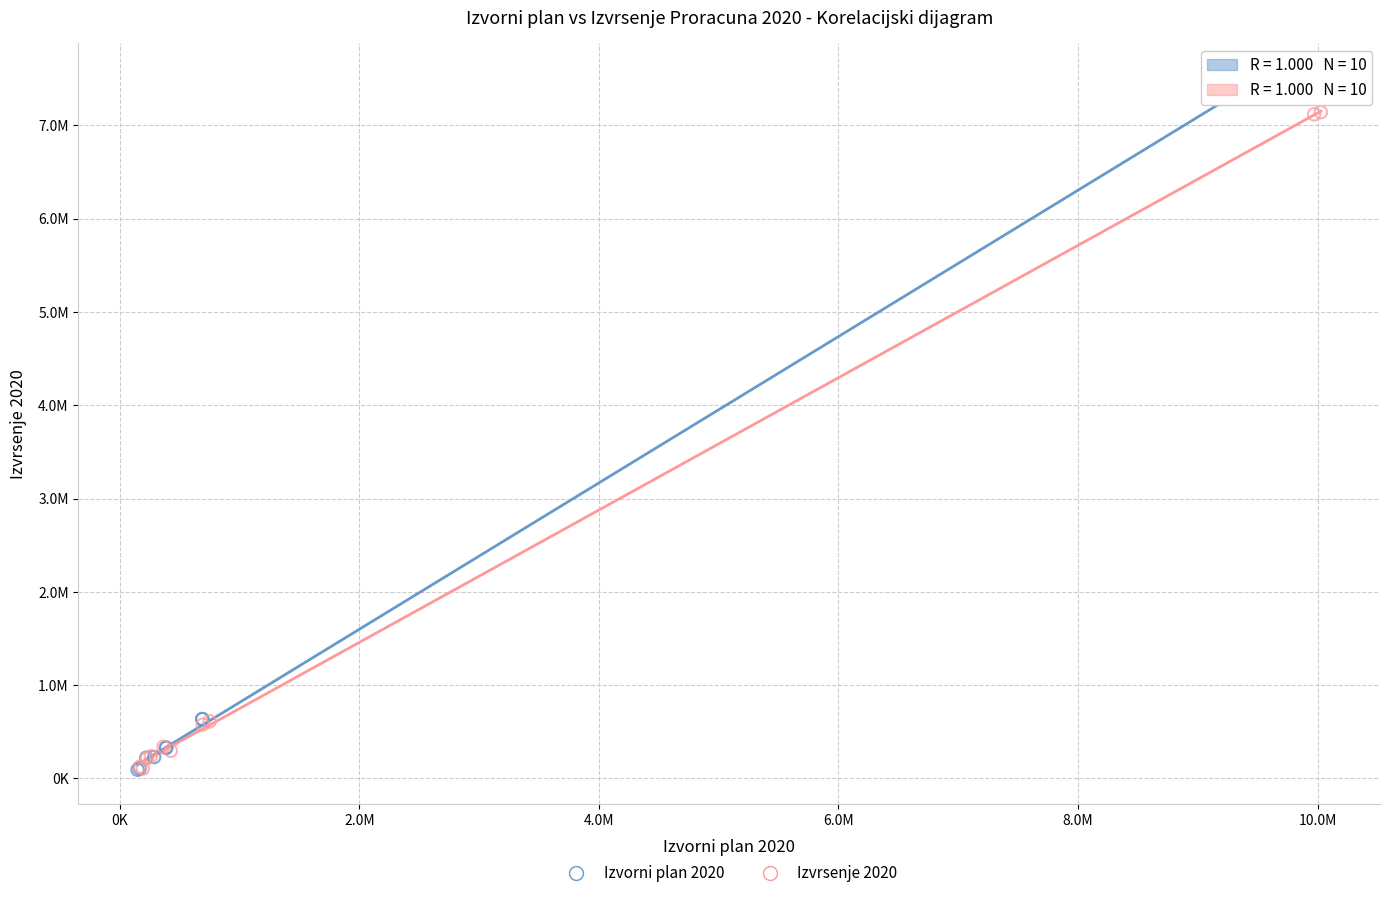

What are all the series names shown in the legend?

Izvorni plan 2020, Izvrsenje 2020